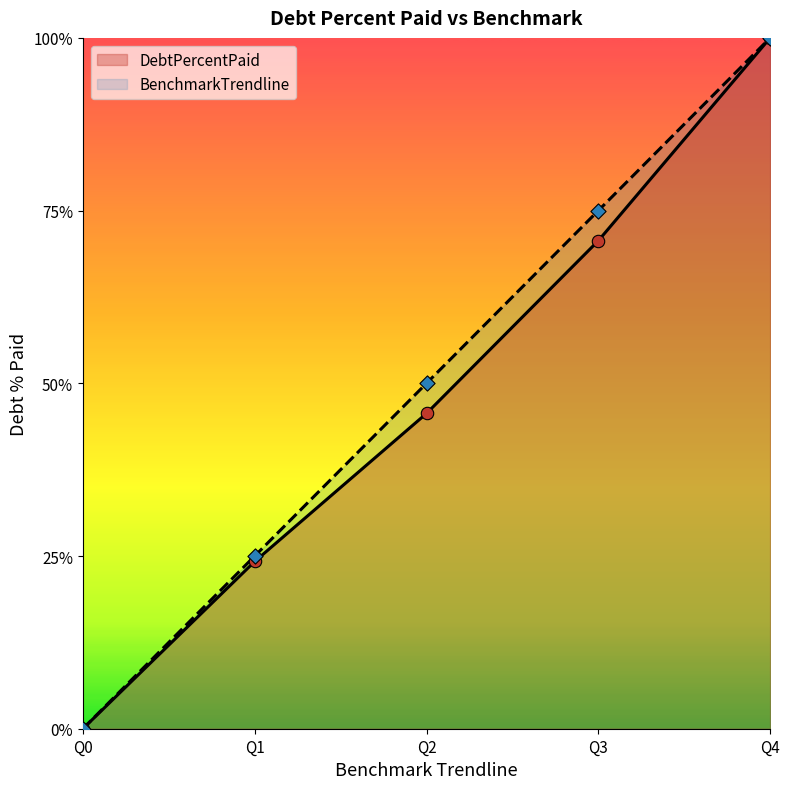

What are all the series names shown in the legend?

DebtPercentPaid, BenchmarkTrendline